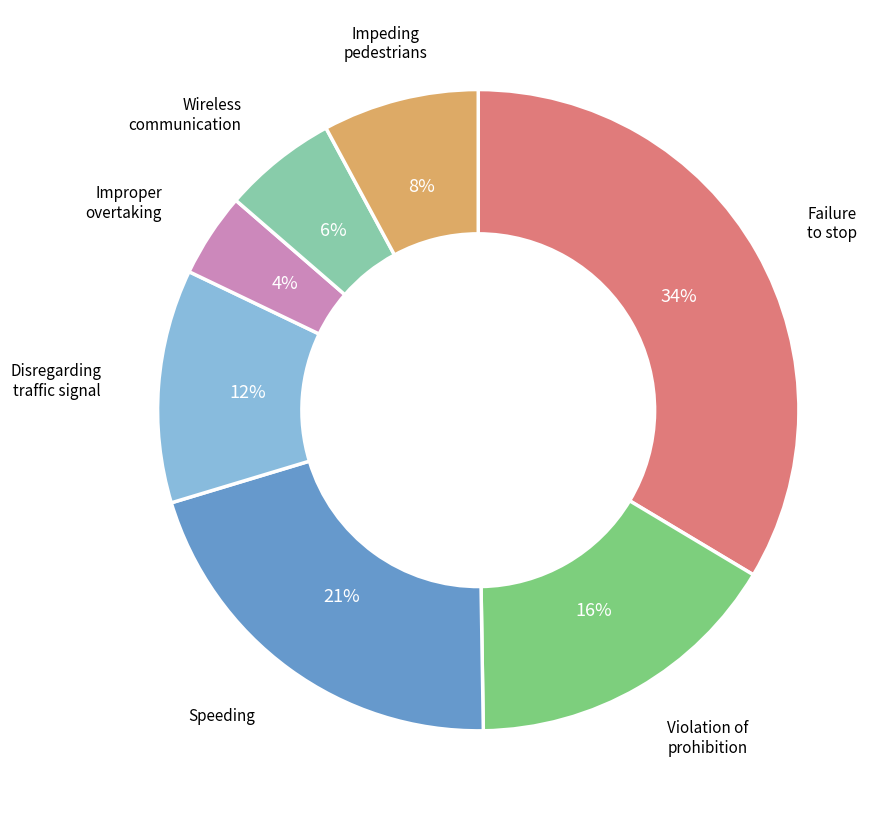

Is there a majority slice in this chart?

No